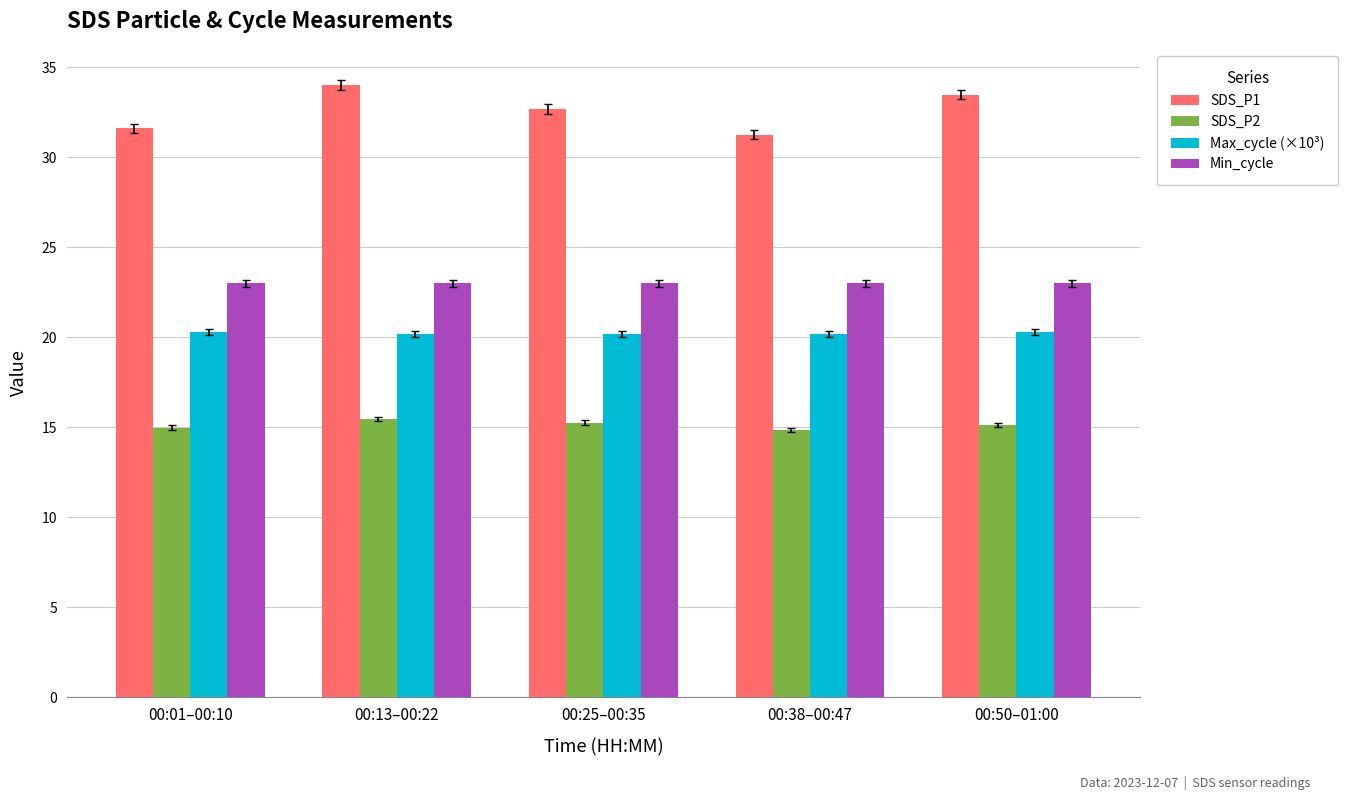

The value of Min_cycle at 00:25–00:35 is 32.3. True or false?

False